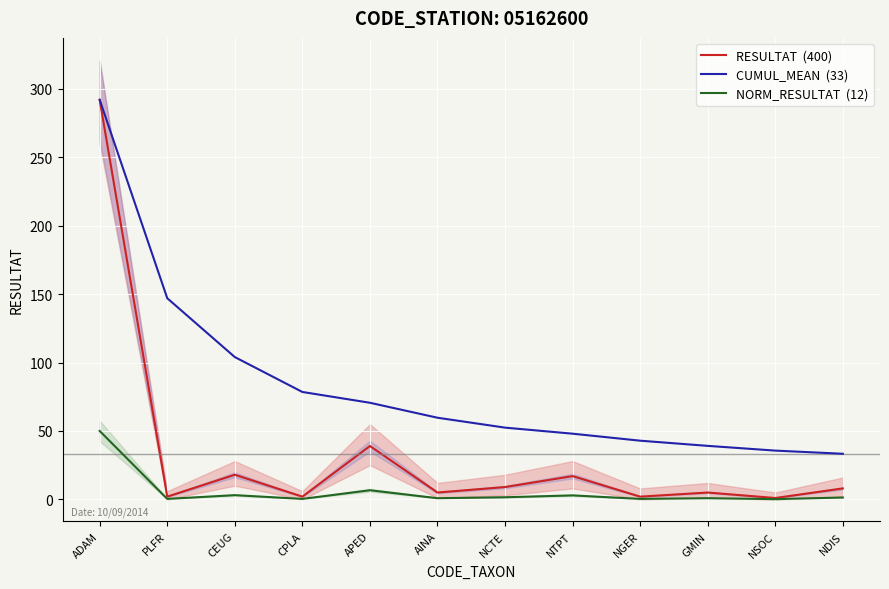

At which category is the sum across all series the highest?

ADAM